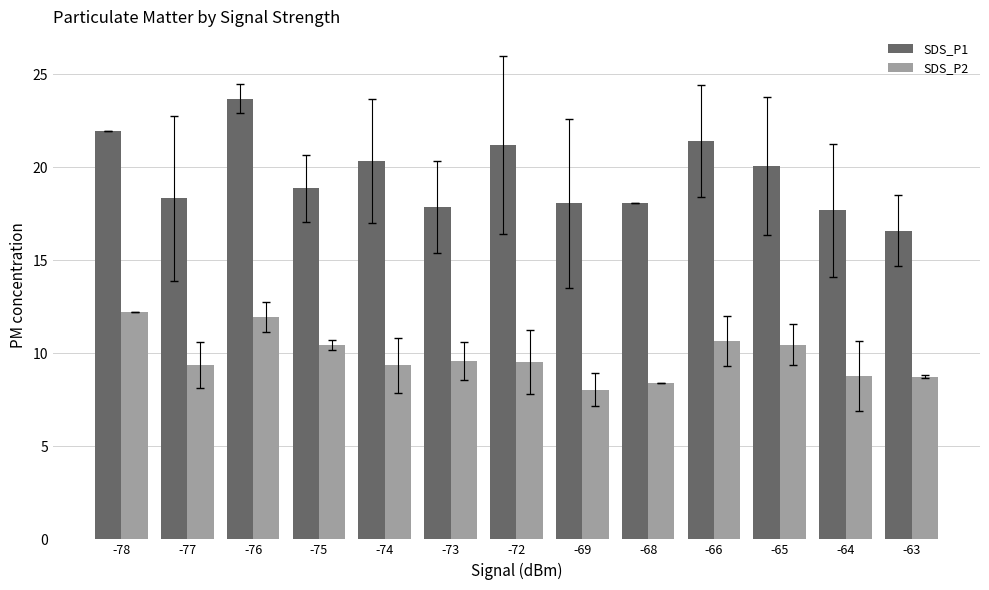

What is the value of the SDS_P2 bar at the 1st from the left?

12.2